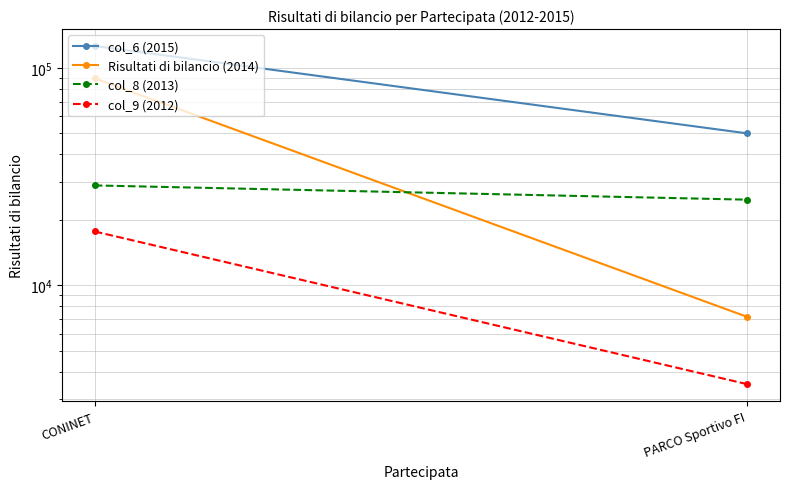

Which series has the widest spread of values?

Risultati di bilancio (2014)